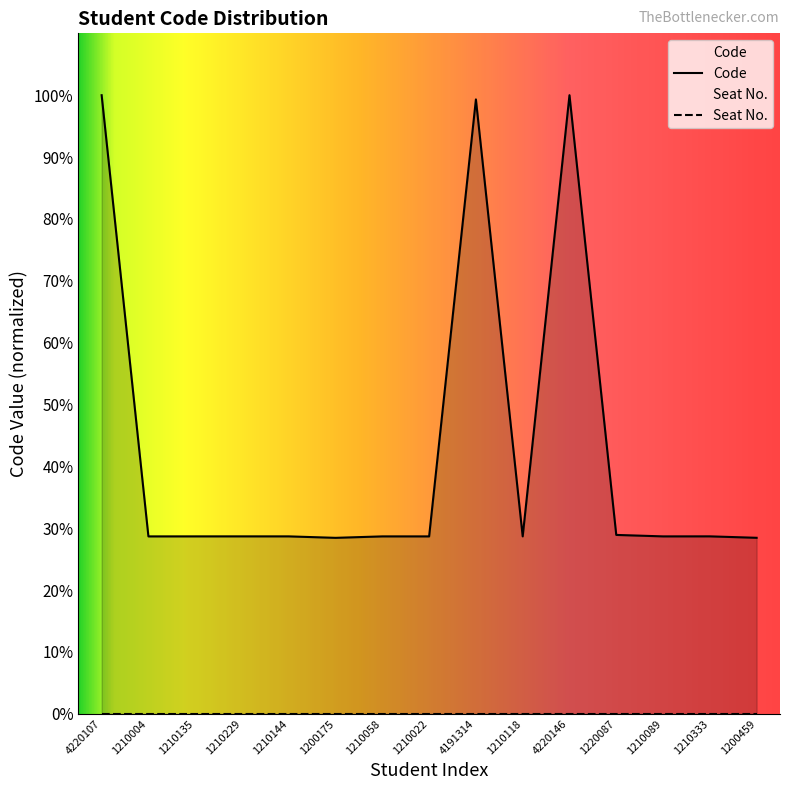

The value at 1210004 is 28.7. True or false?

True